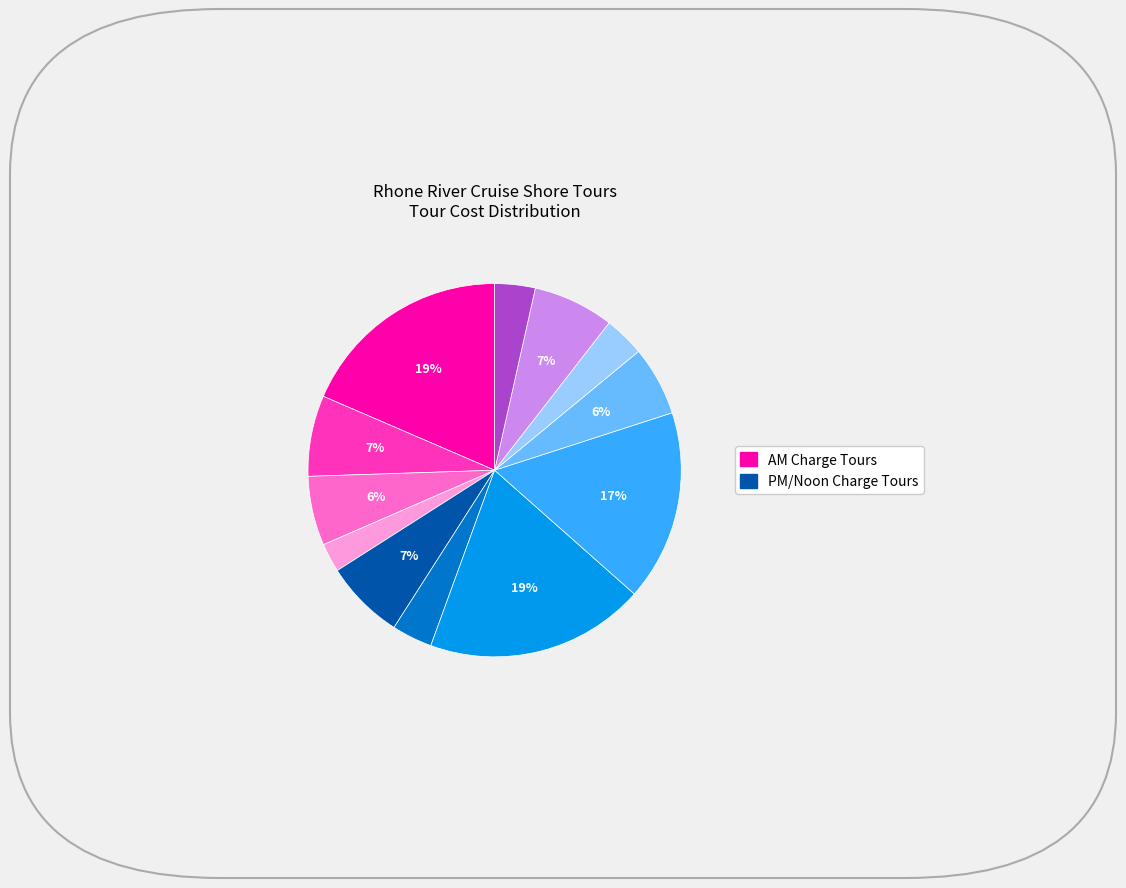

Is there any slice that represents more than half of the pie?

No